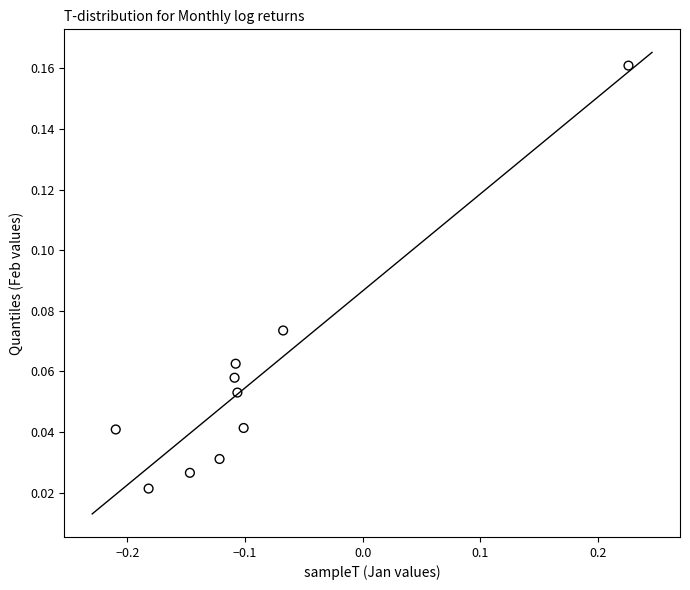

What is the range of X values (max minus min)?

0.4